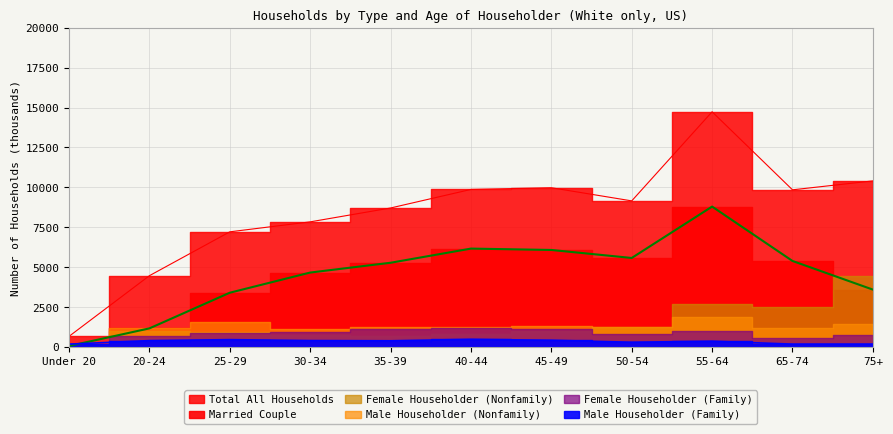

What position from the left is 35-39?

5